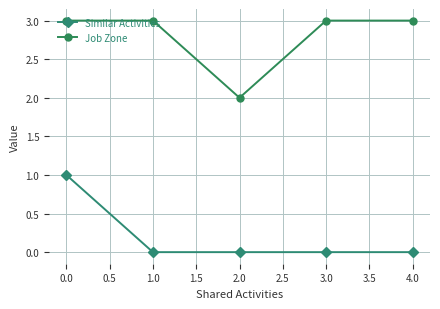

True or false: Job Zone and Similar Activities intersect in this chart.

False